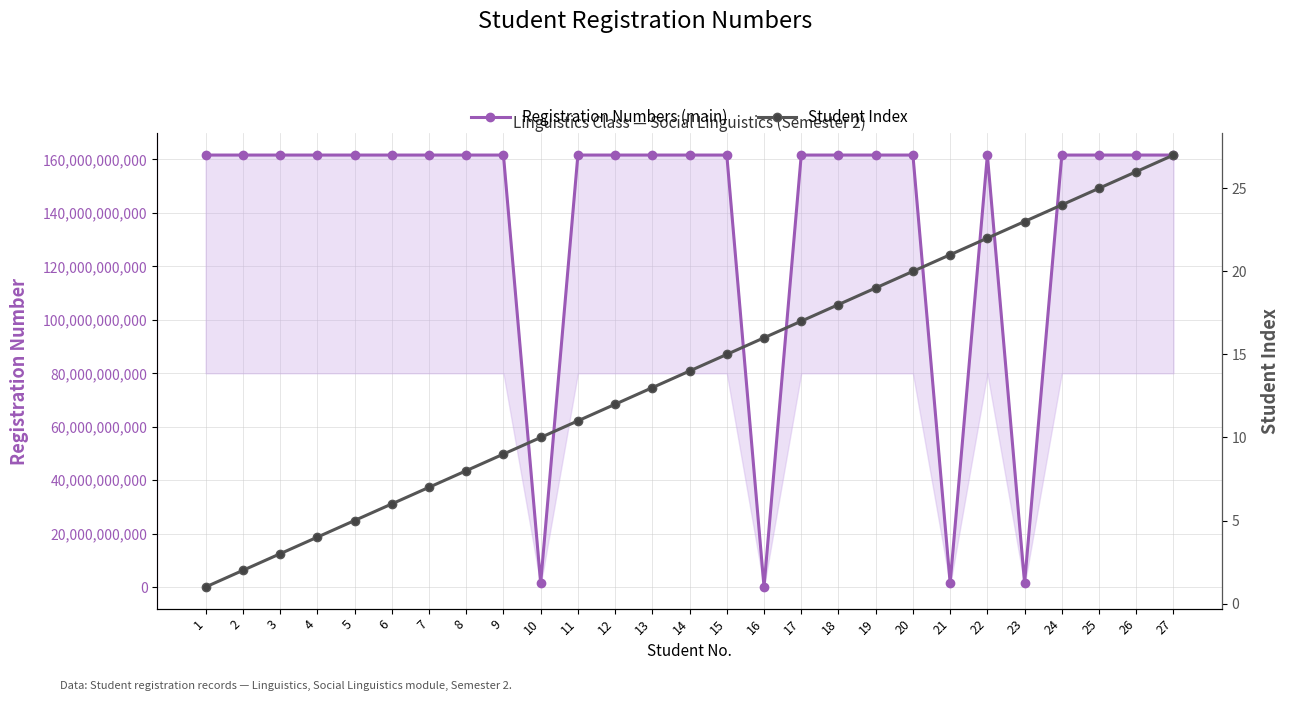

What is the value of the Student Index point at the 8th from the left?

8